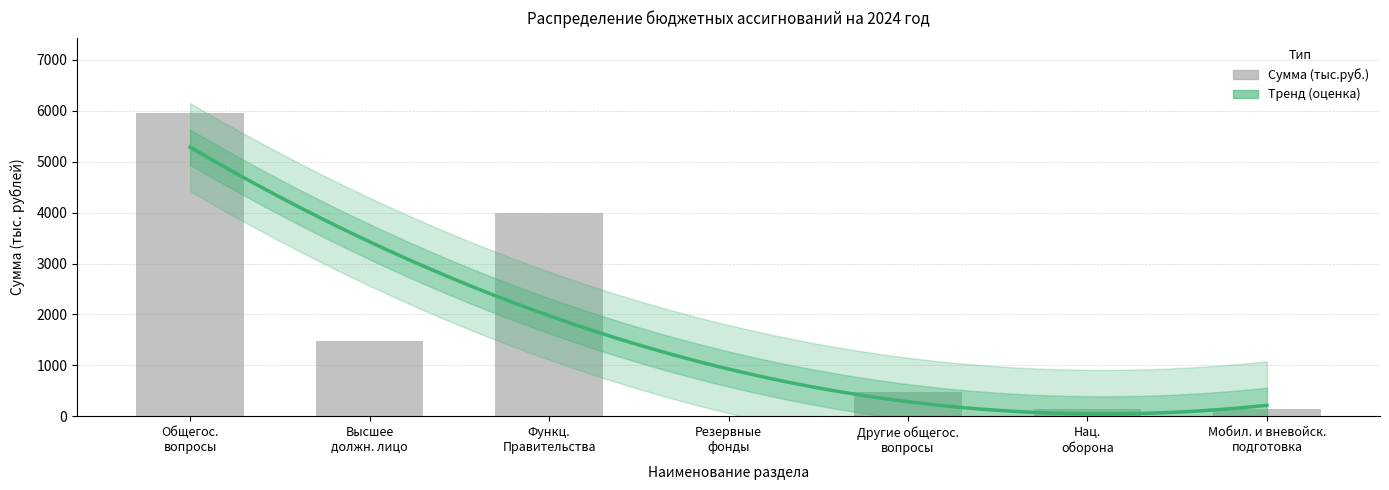

What is the maximum value shown in the chart?

5947.5